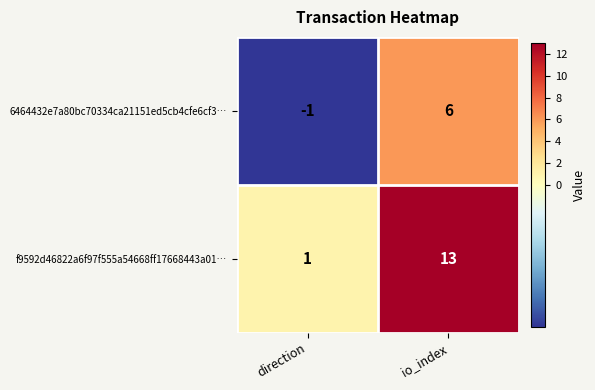

What is the spread (max minus min) of values at direction?

2